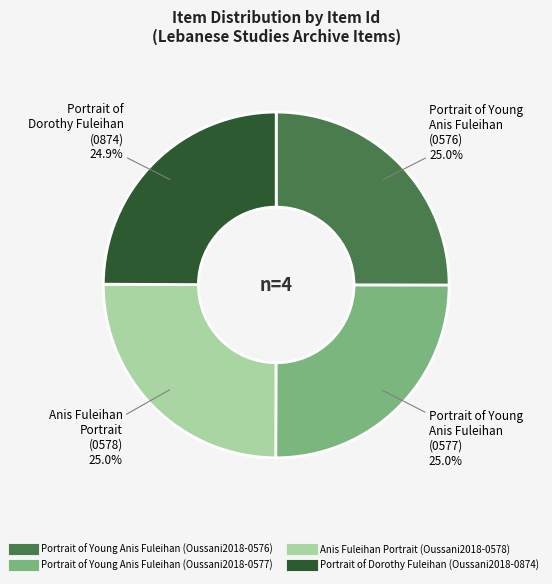

What percentage is NOT represented by Anis Fuleihan Portrait (Oussani2018-0578)?

75.0%